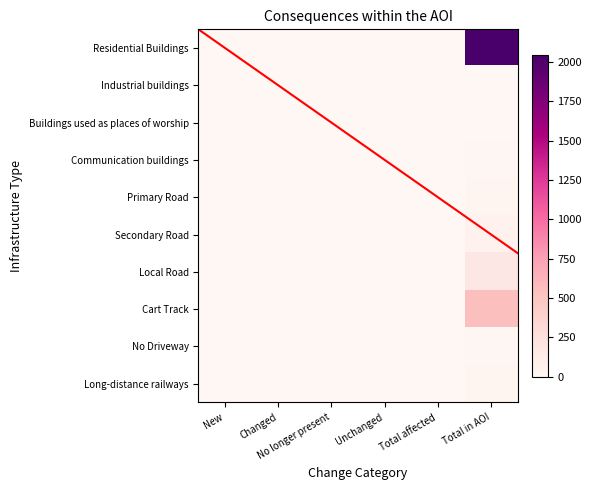

At which category does the chart reach its peak across all series?

Total in AOI